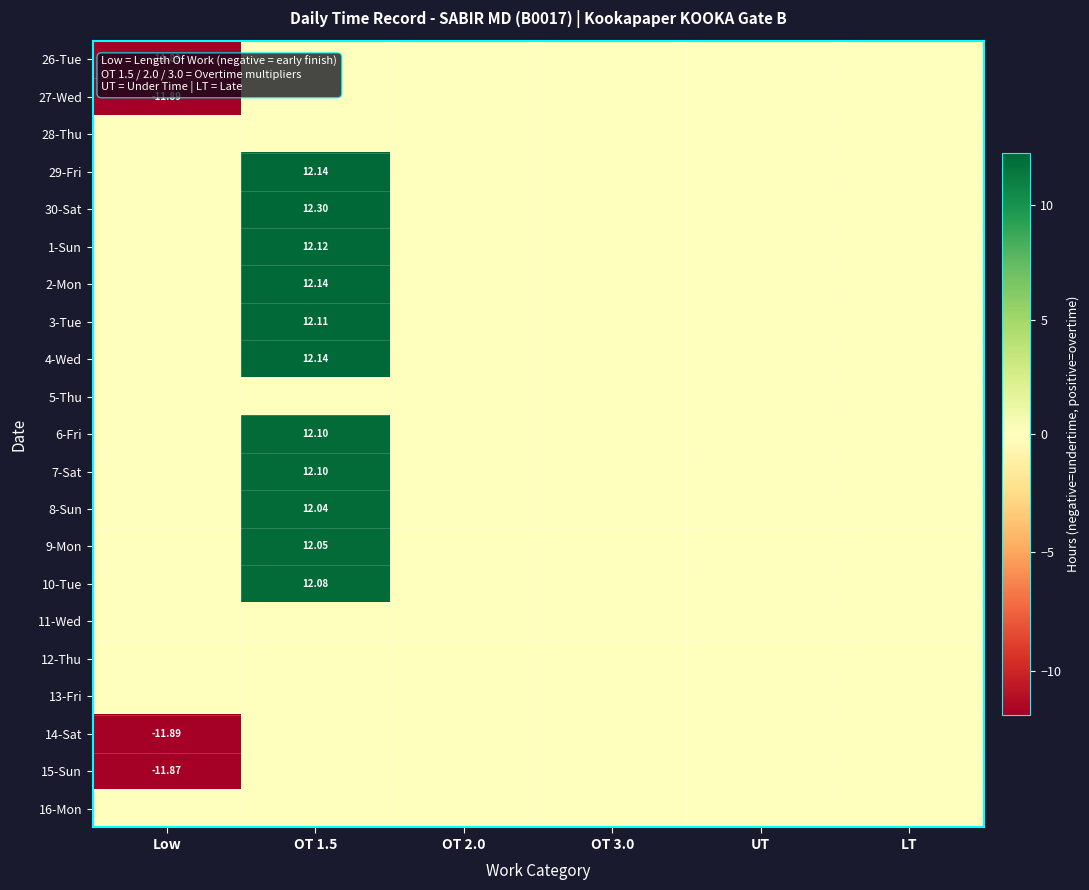

The 13-Fri series shows 0.0 at LT. True or false?

True